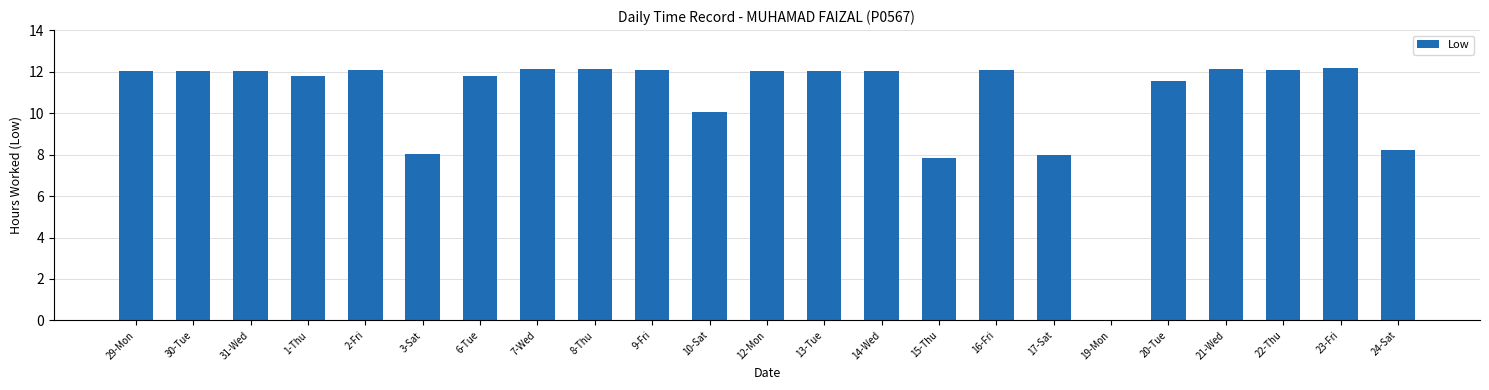

What is the greatest value displayed?

12.2